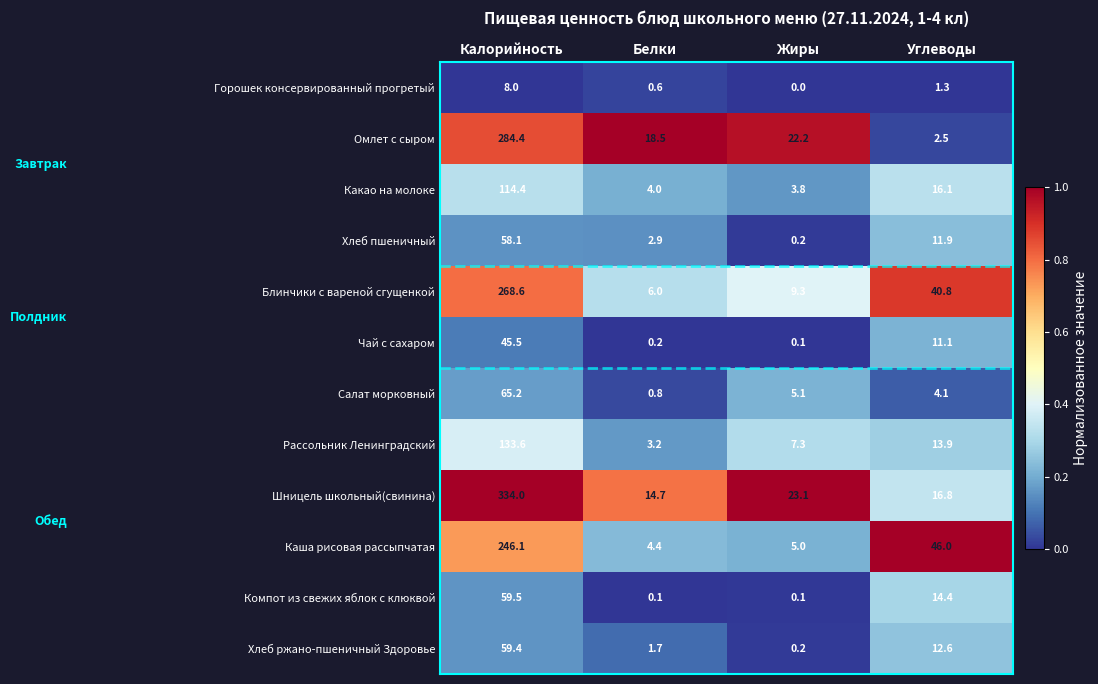

Read the Компот из свежих яблок с клюквой value at Углеводы.

14.4